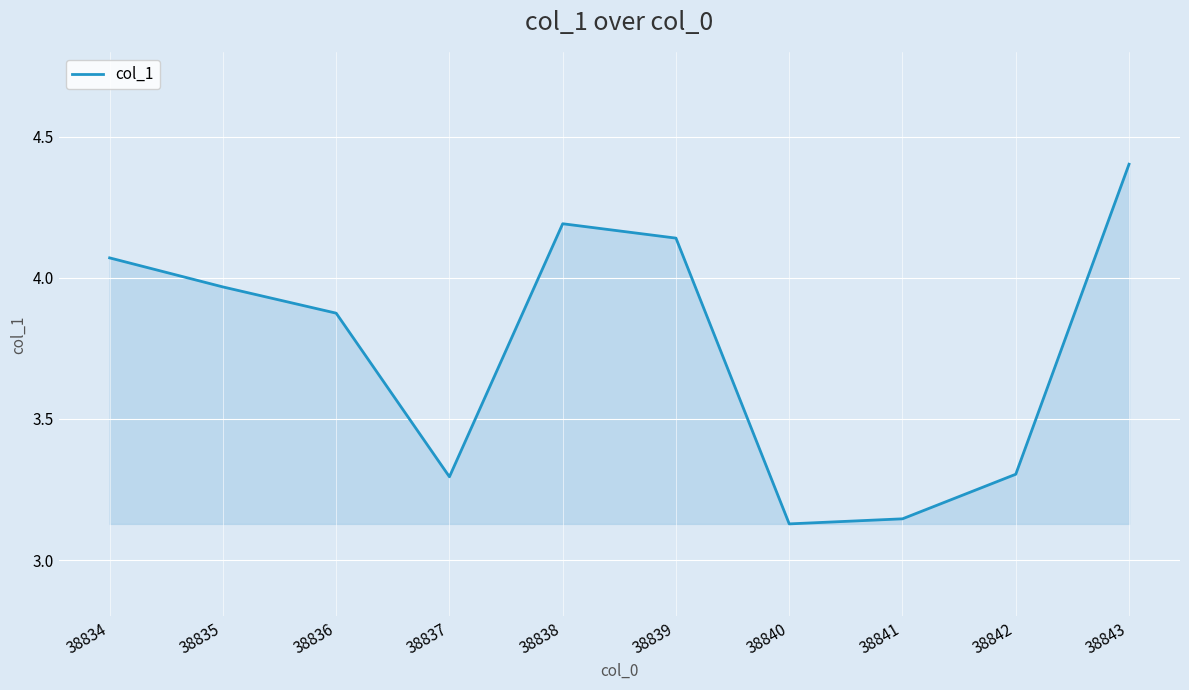

What value does the data have at 38842?

3.3